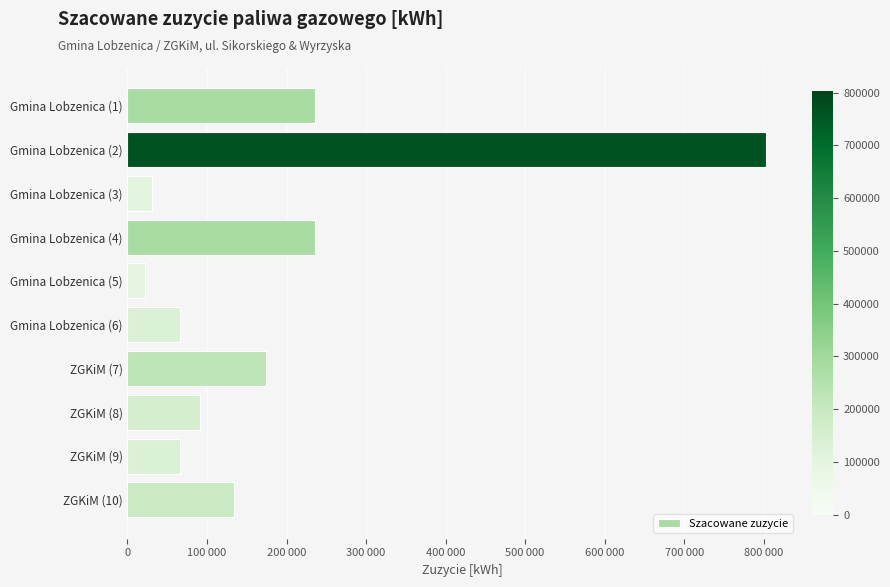

Does the chart contain any negative values?

No